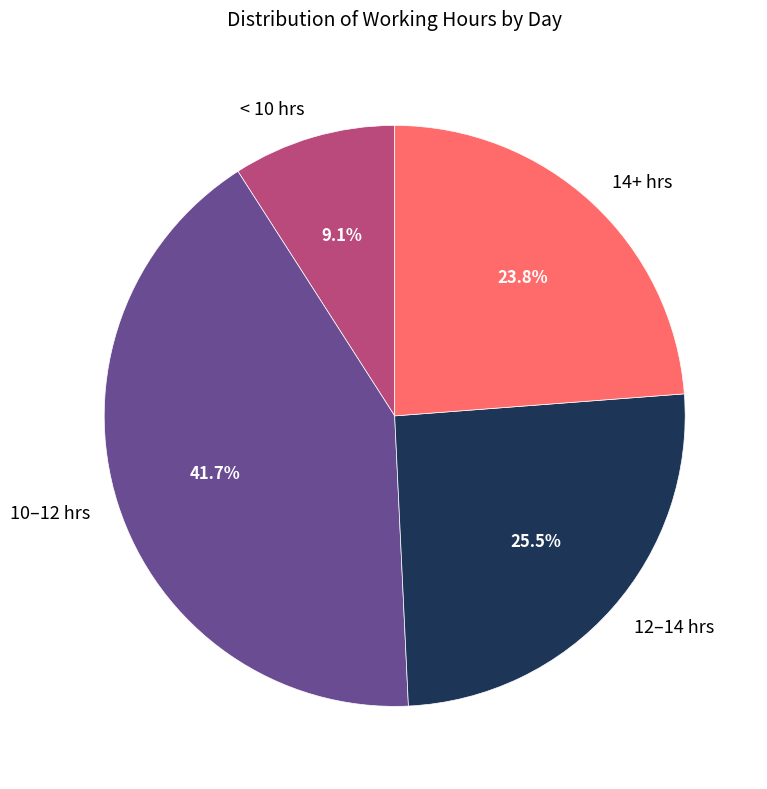

How many slices are in this pie chart?

4